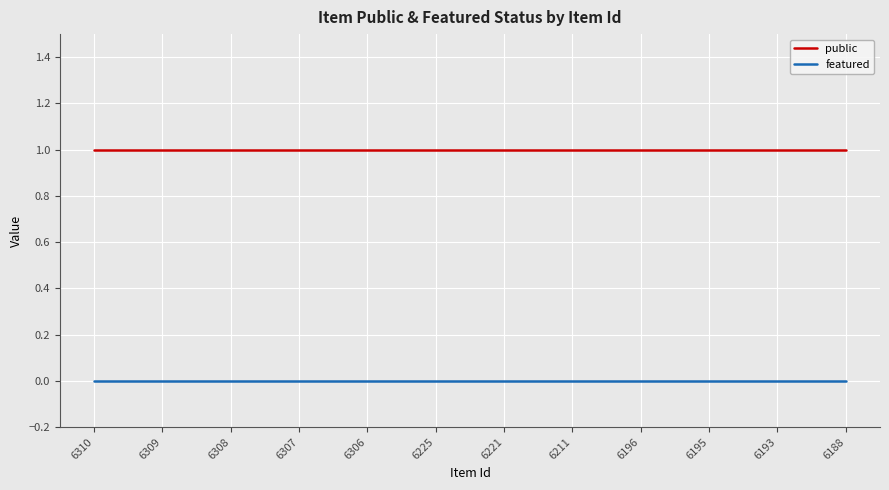

Reading right to left, extract all data points from this chart.

public: 6188=1	6193=1	6195=1	6196=1	6211=1	6221=1	6225=1	6306=1	6307=1	6308=1	6309=1	6310=1
featured: 6188=0	6193=0	6195=0	6196=0	6211=0	6221=0	6225=0	6306=0	6307=0	6308=0	6309=0	6310=0